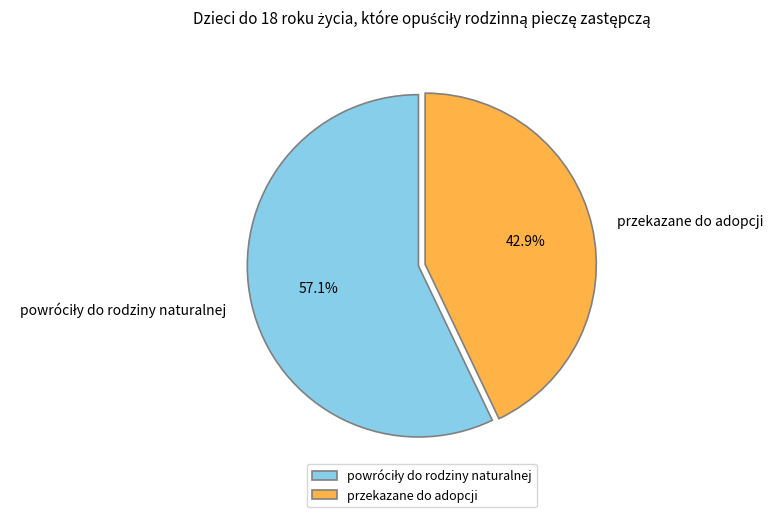

The przekazane do adopcji slice represents 56% of the pie. True or false?

False